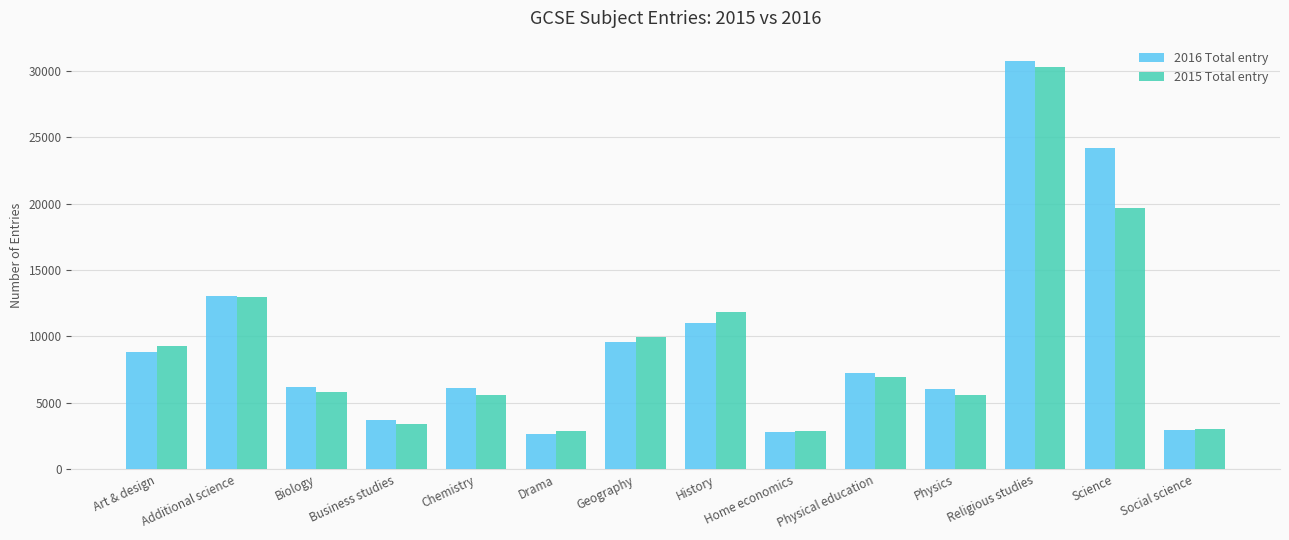

Where is 2015 Total entry nearest to the value 16565?

Science